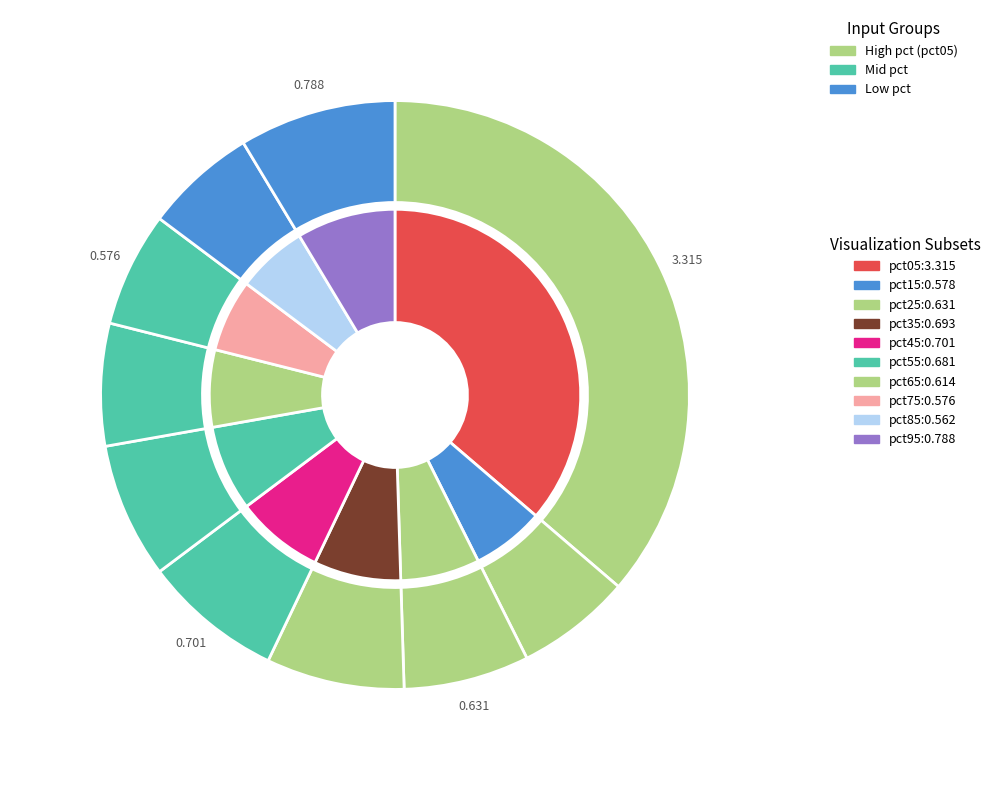

Between pct15 and pct55, which is larger?

pct55